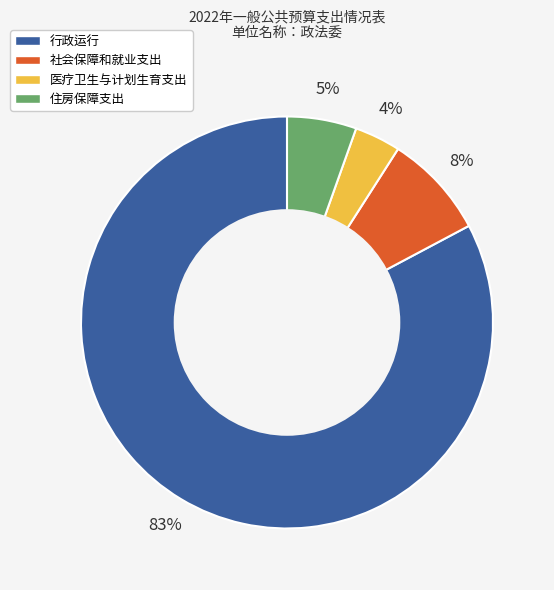

Between 住房保障支出 and 医疗卫生与计划生育支出, which is larger?

住房保障支出